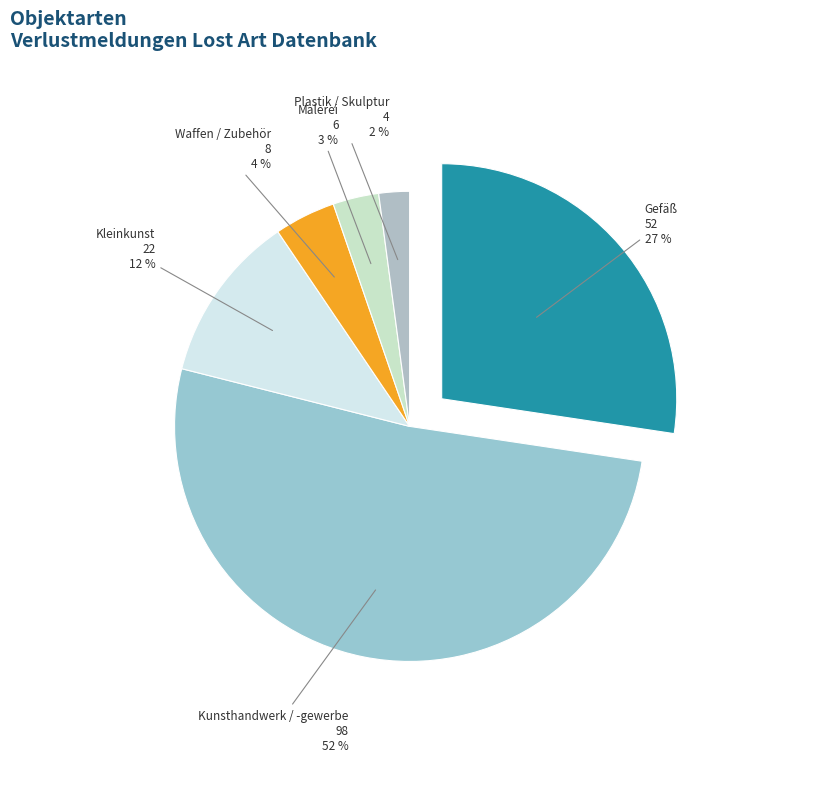

The Gefäß slice represents 27% of the pie. True or false?

True